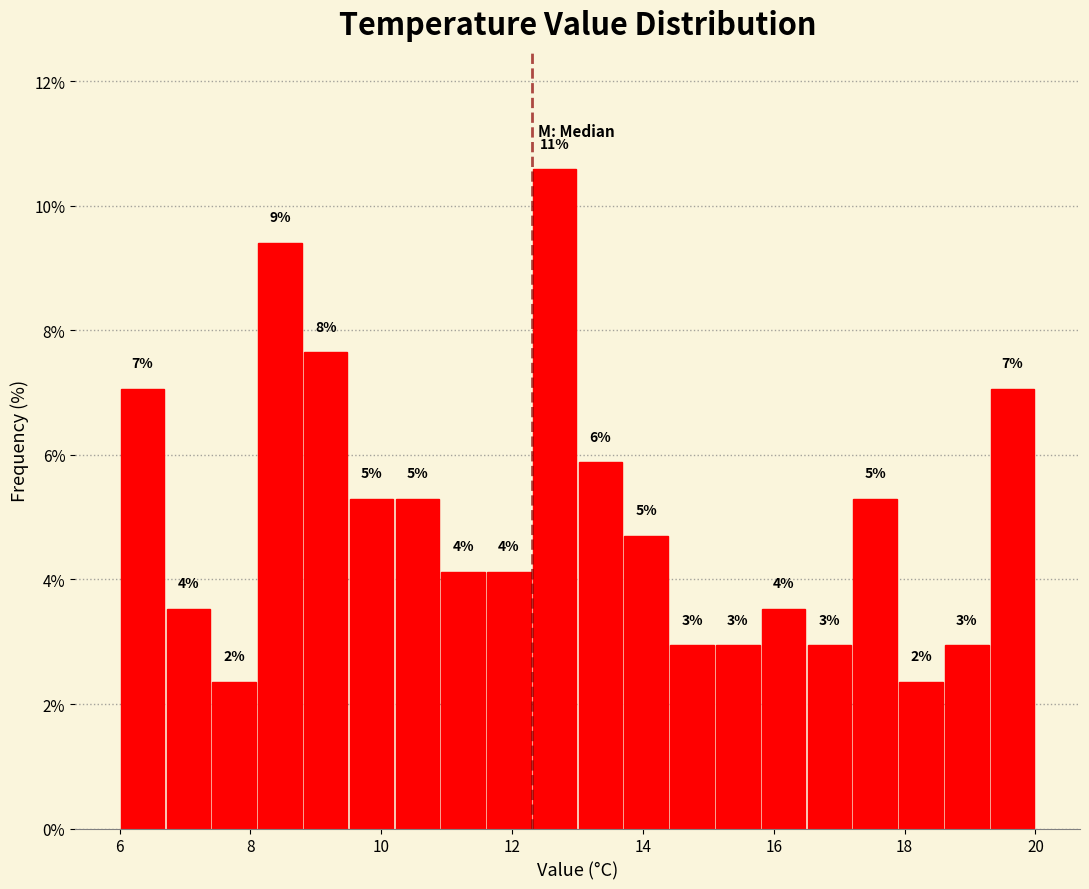

Around what value on the x-axis is the tallest bar? Give the approximate position of its centre, as read against the axis.

12.6